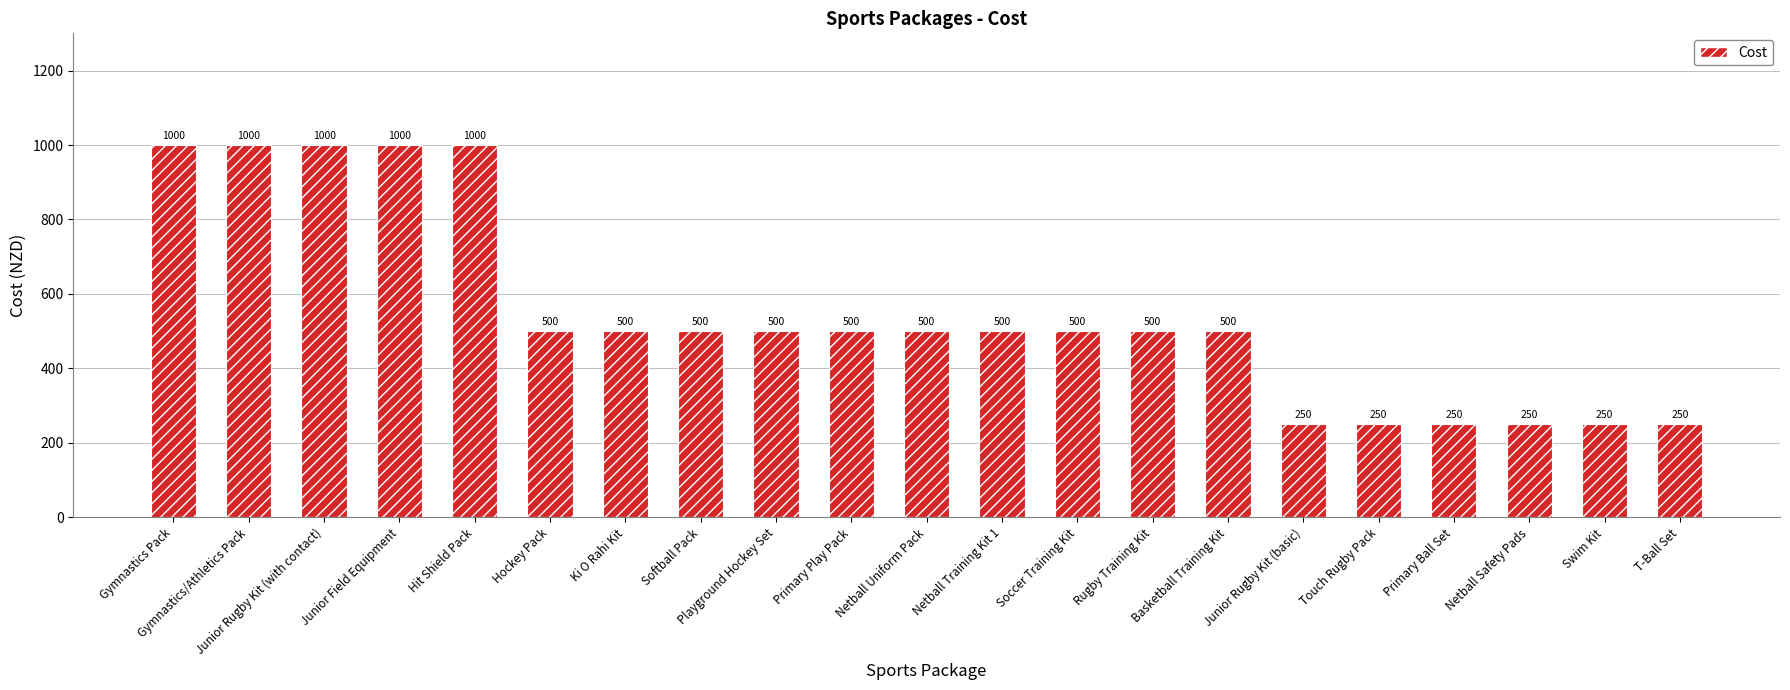

The value at Gymnastics Pack is 359. True or false?

False